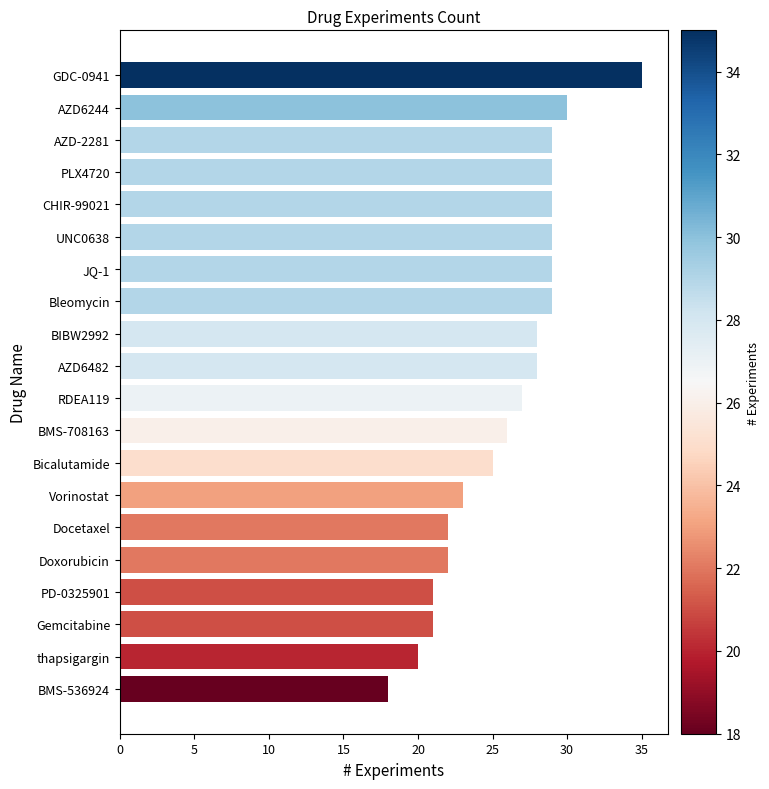

Does the chart contain any negative values?

No